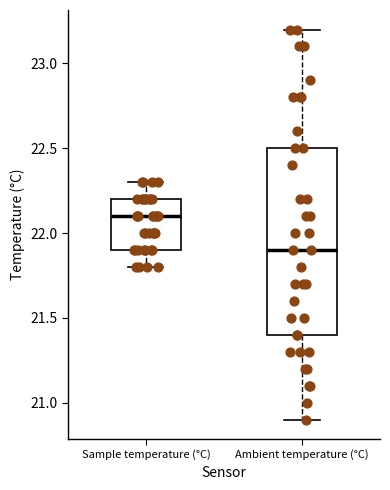

Reading left to right, read every box against the y-axis: the position of its median line, the range the box covers, and the ends of its whiskers. The values are not printed on the chart, so give them approximately, as read against the axis.

Sample temperature (°C): median 22.1, box 21.9 to 22.2, whiskers 21.8 to 22.3
Ambient temperature (°C): median 21.9, box 21.4 to 22.5, whiskers 20.9 to 23.2